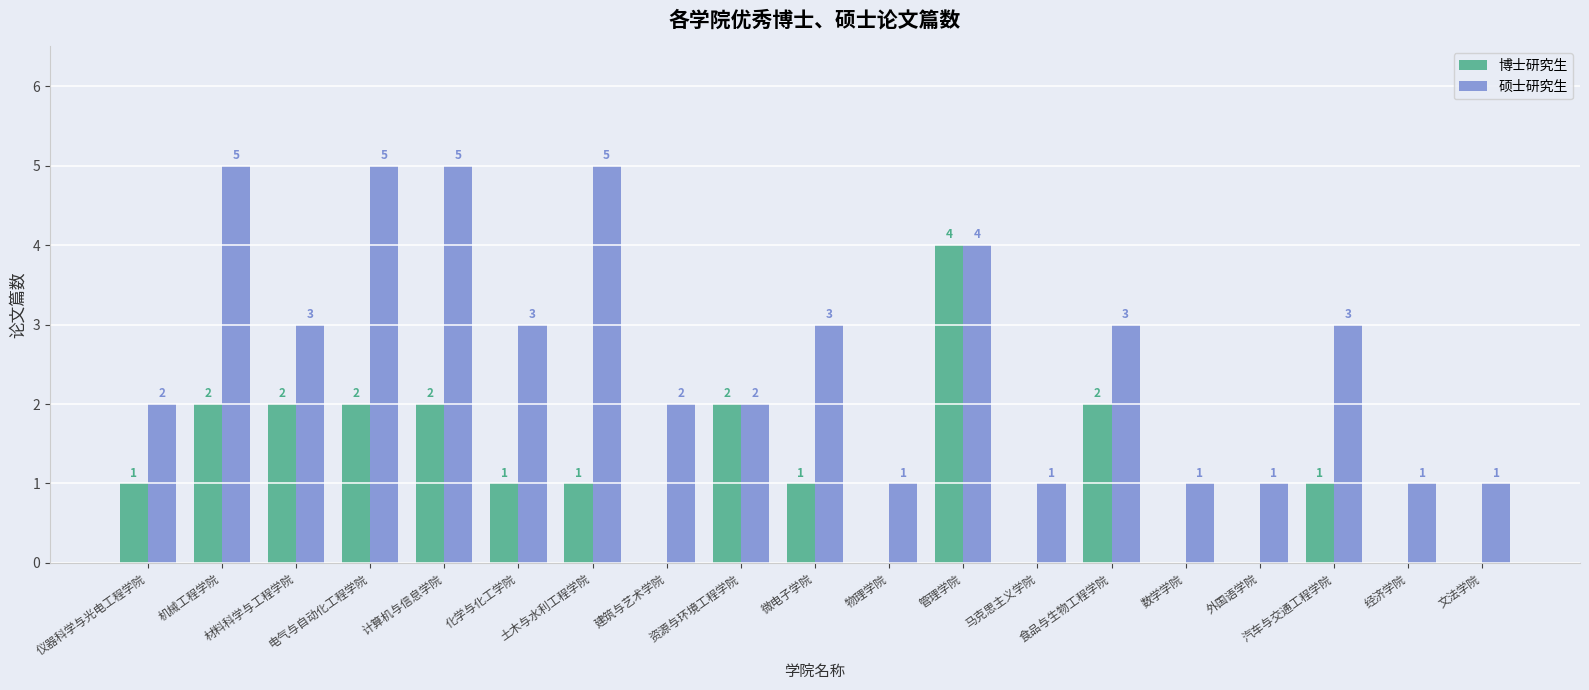

Is it true that 硕士研究生 equals 7 at 管理学院?

False